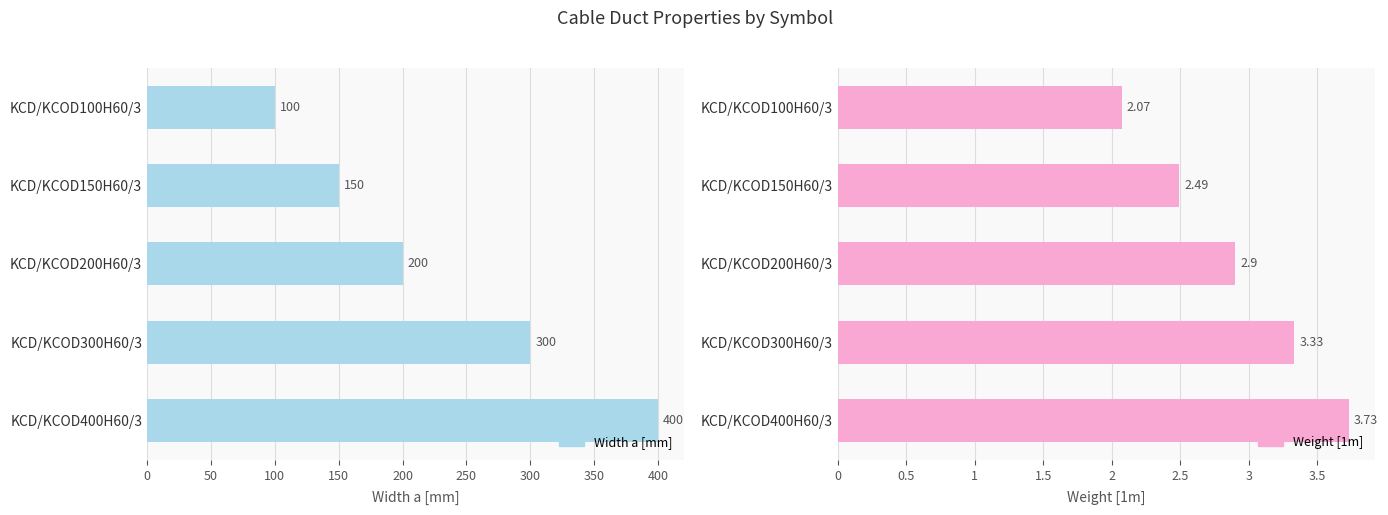

How many data points does each series have?

5